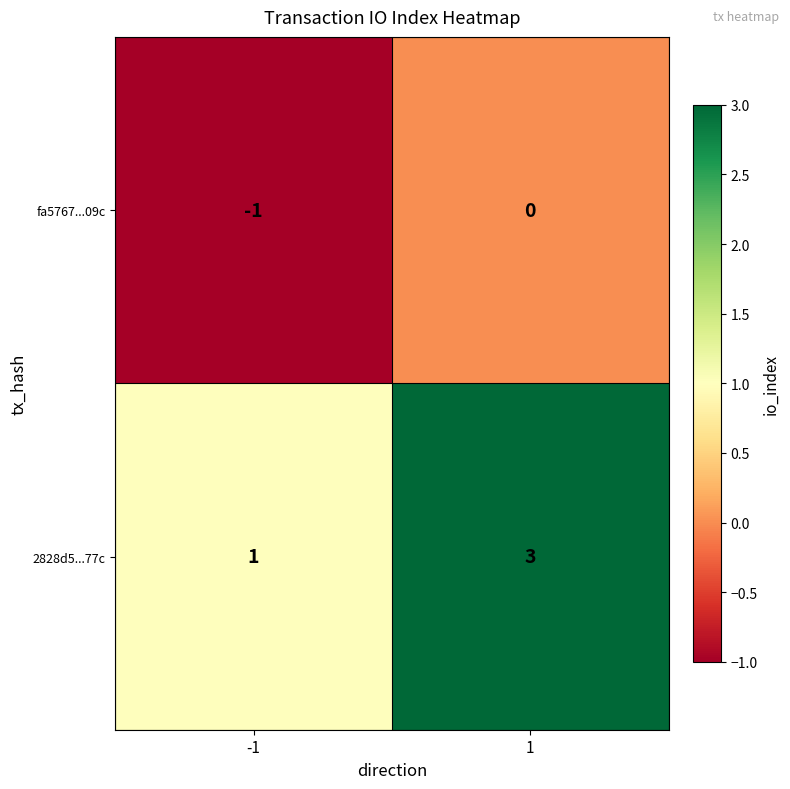

Is it true that fa5767...09c equals 0 at 1?

True